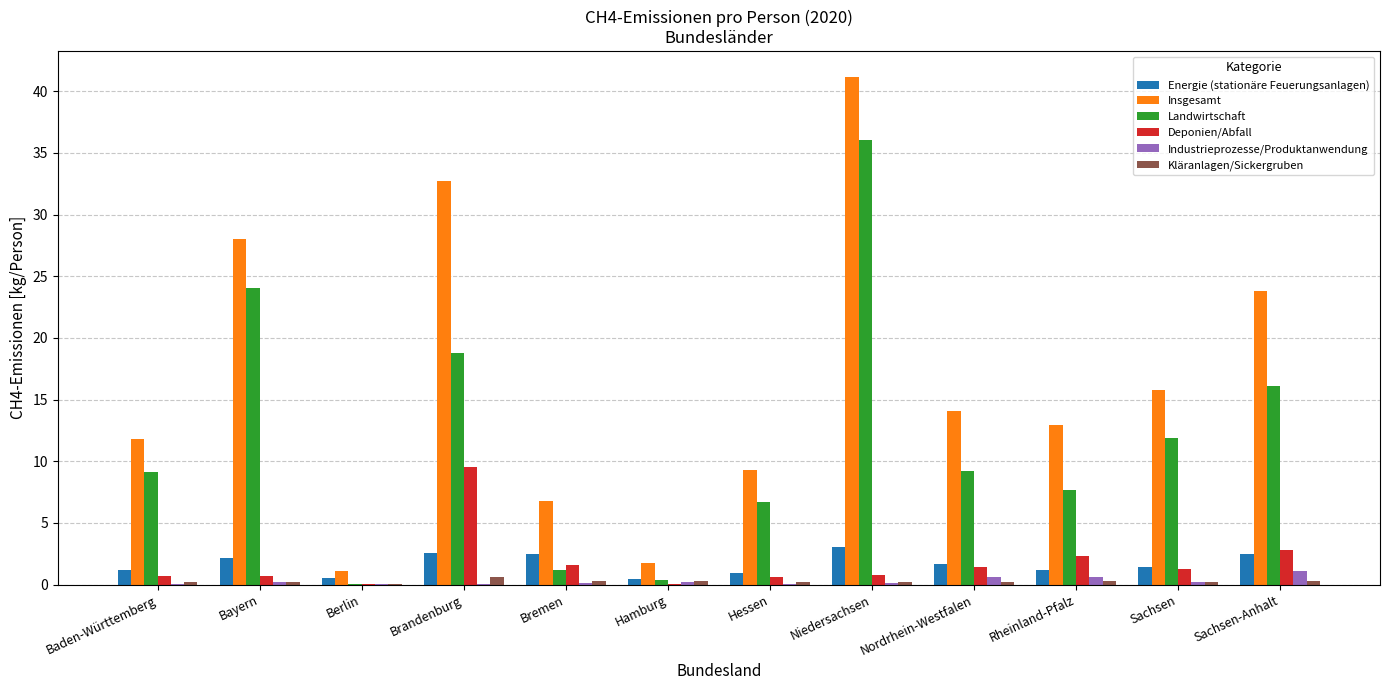

At which category does the chart reach its peak across all series?

Niedersachsen